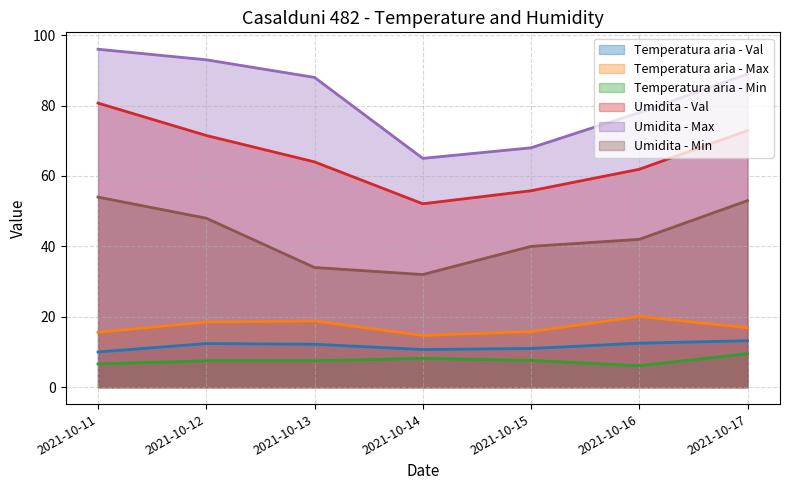

How many data points in Temperatura aria - Max are above 16?

4